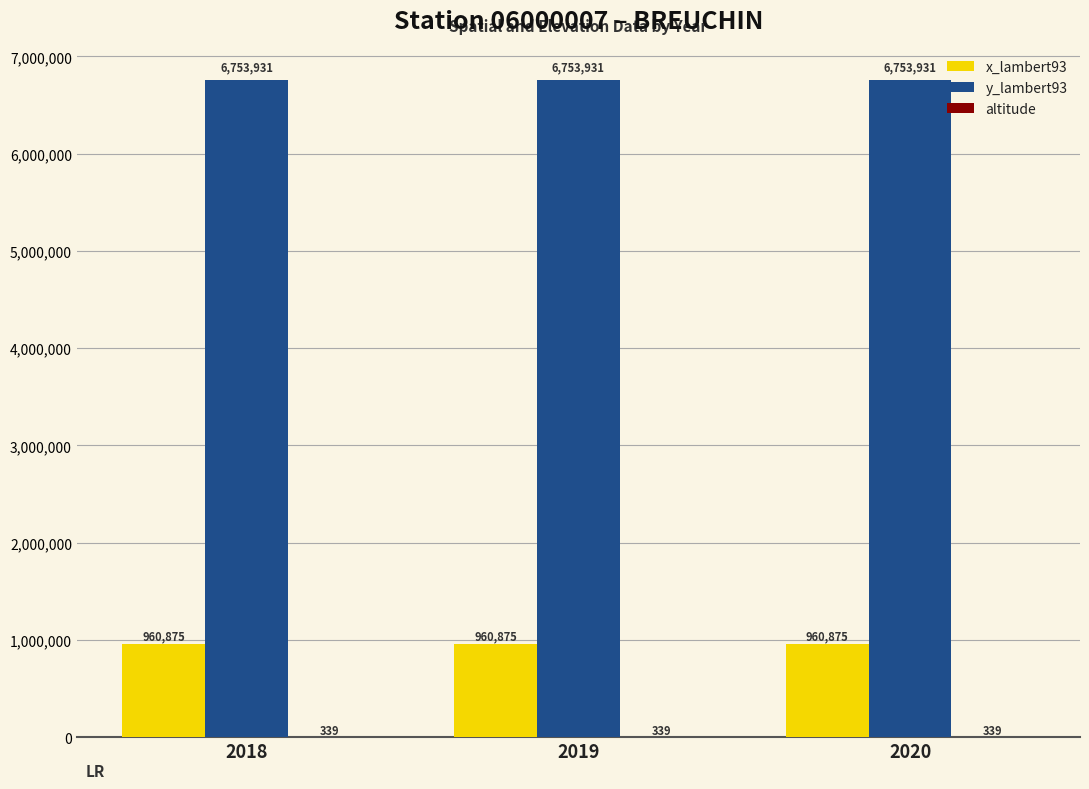

Read the x_lambert93 value at 2018.

960875